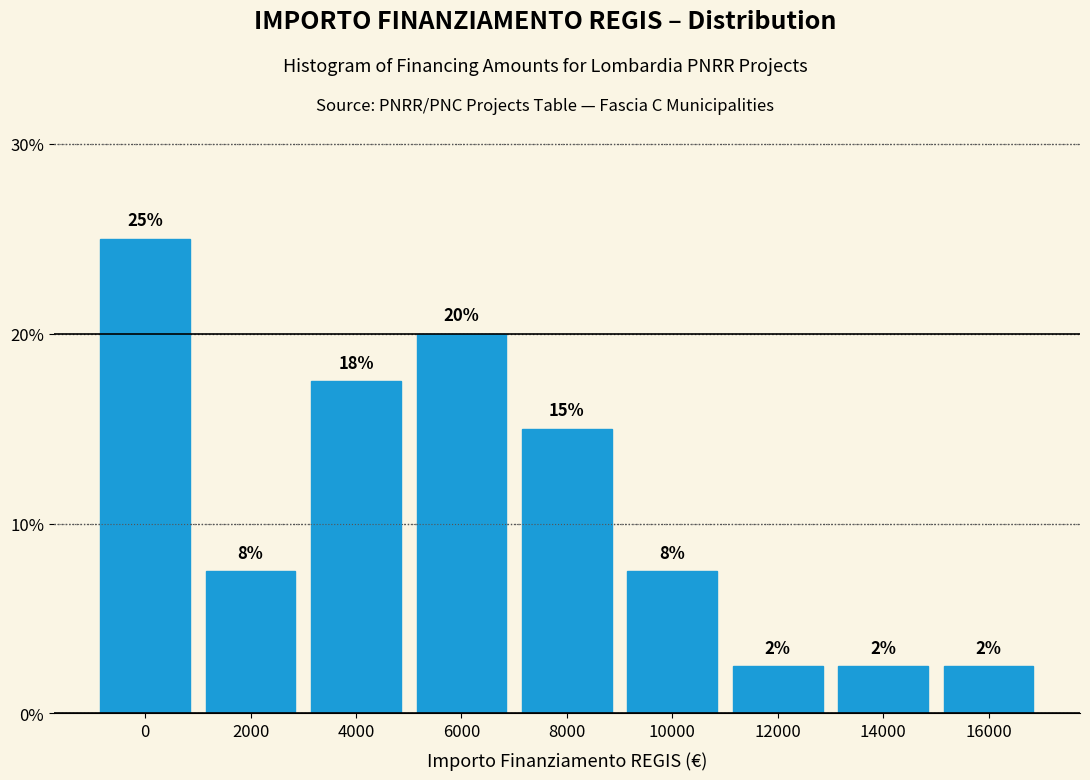

How many bars are there in total?

9